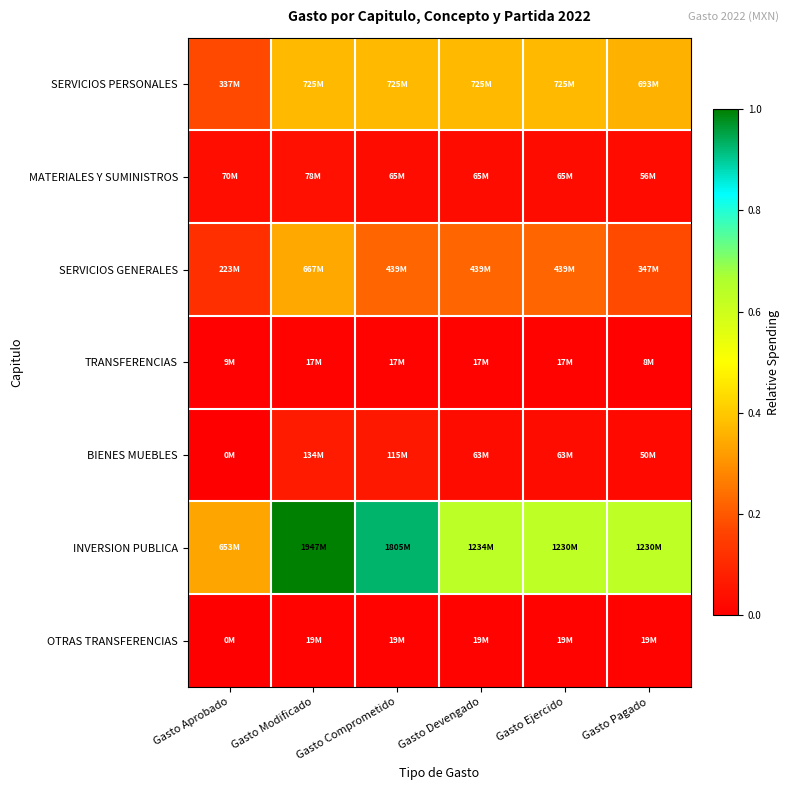

List the series in order of their peak value, lowest first.

TRANSFERENCIAS, OTRAS TRANSFERENCIAS, MATERIALES Y SUMINISTROS, BIENES MUEBLES, SERVICIOS GENERALES, SERVICIOS PERSONALES, INVERSION PUBLICA